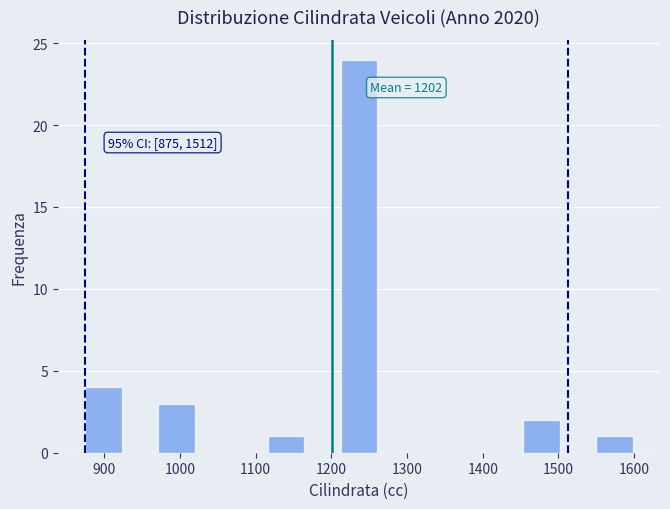

Over which range of the x-axis is the bar tallest?

1210 to 1260